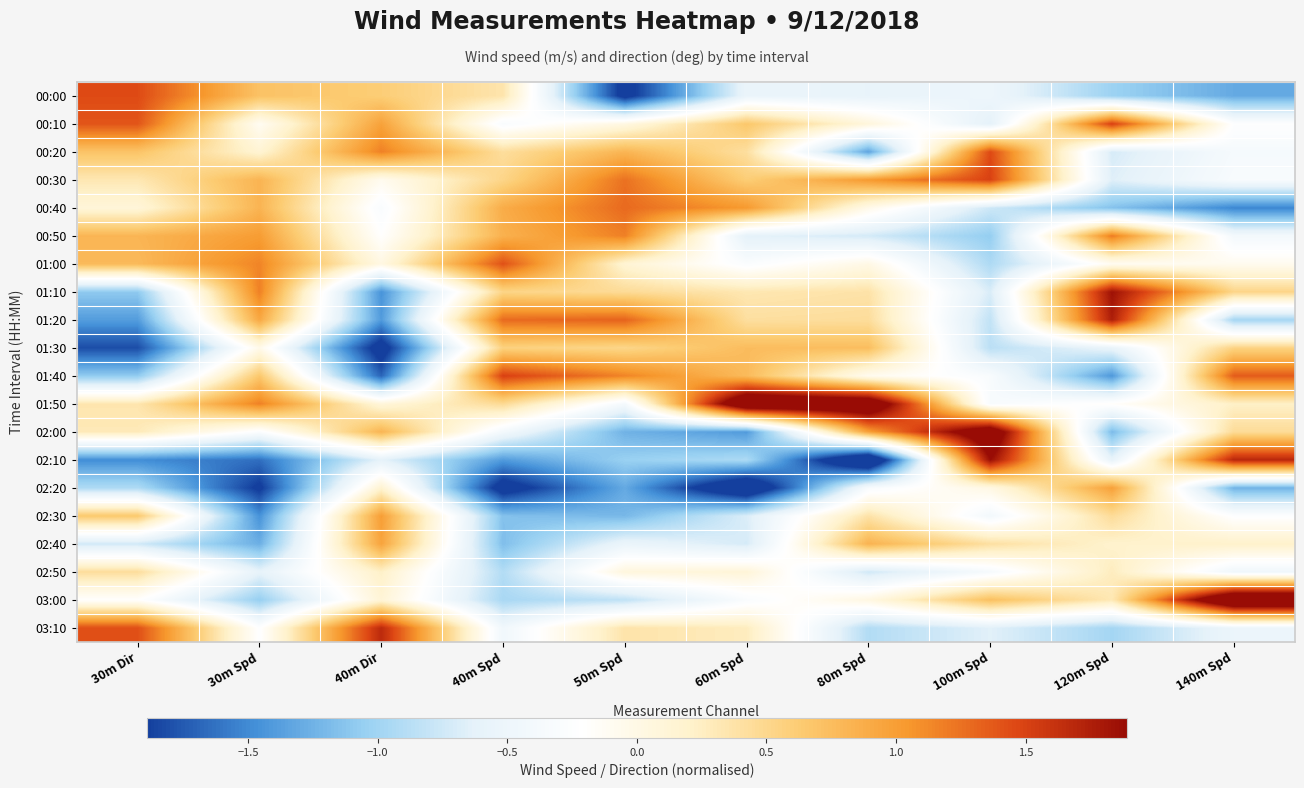

Which series changed the most between 30m Dir and 30m Spd?

01:20